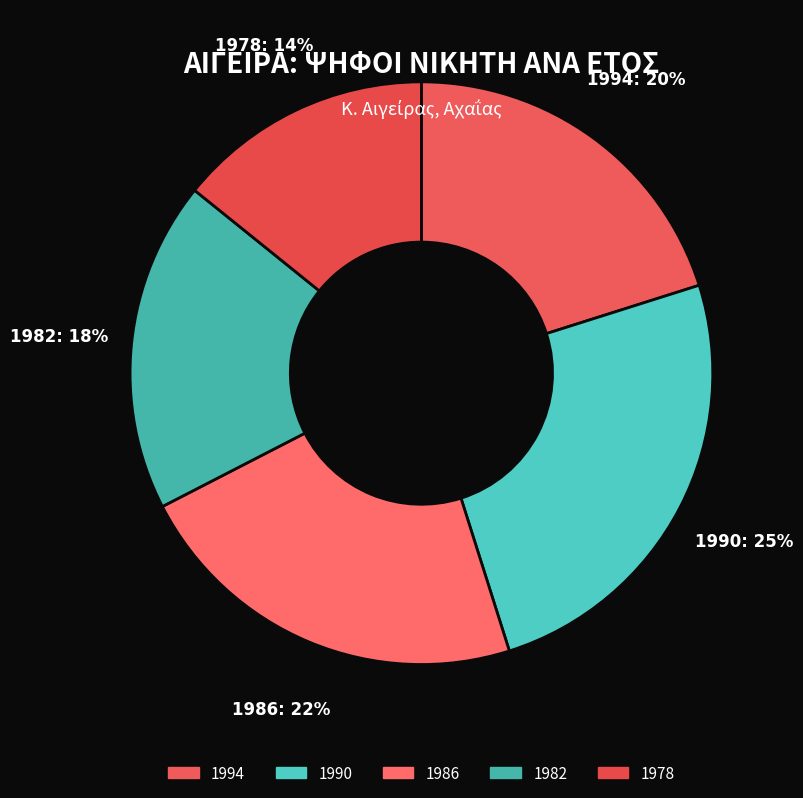

Count the number of slices in the pie.

5